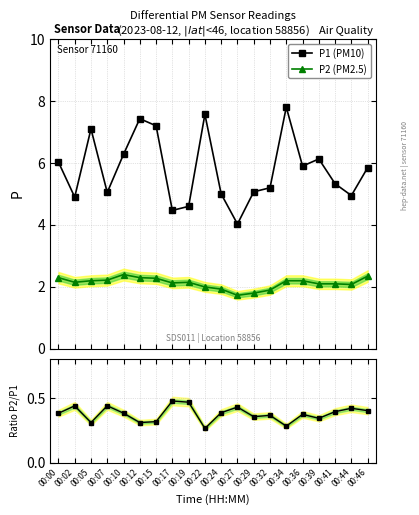

What is the average value of the P2 (PM2.5) series?

2.1